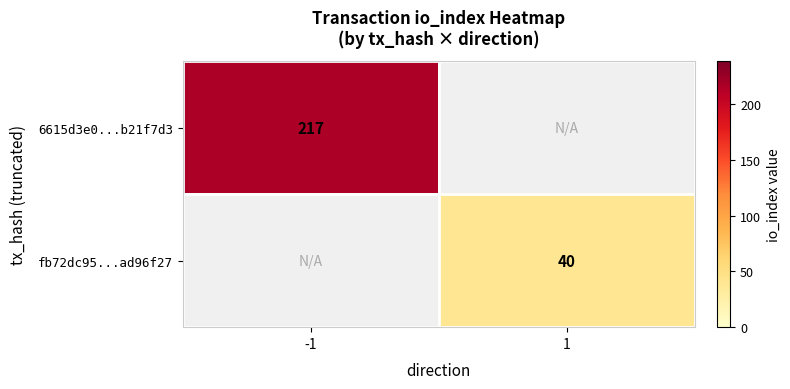

Which category has the lowest value across all series?

1